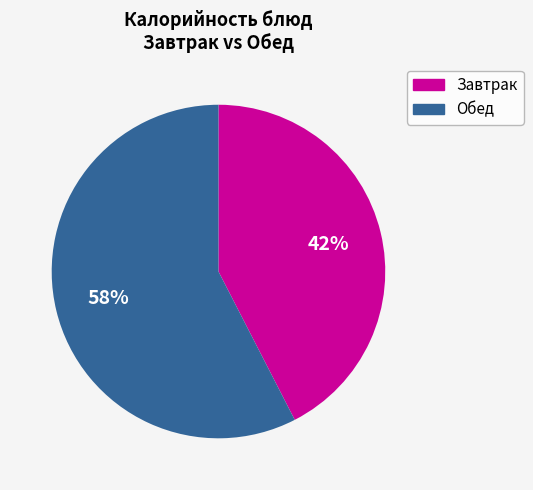

To the nearest percent, what is the average slice percentage?

50%